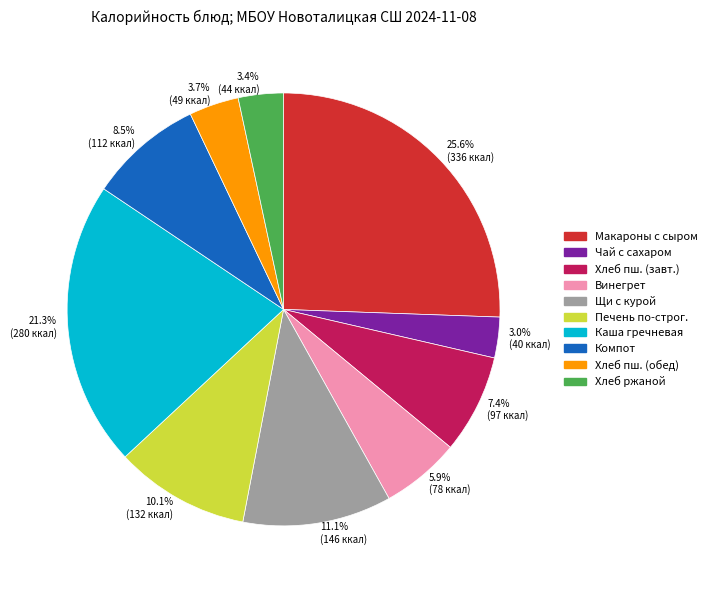

What is the largest slice in the pie chart?

25.6% (336 ккал)